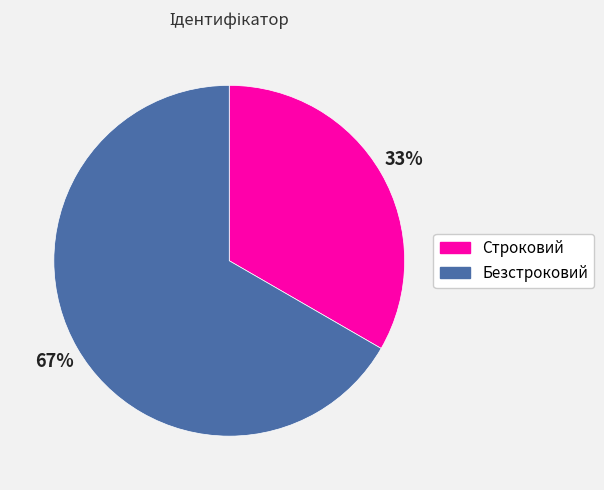

Rank the categories by value from highest to lowest.

Безстроковий, Строковий